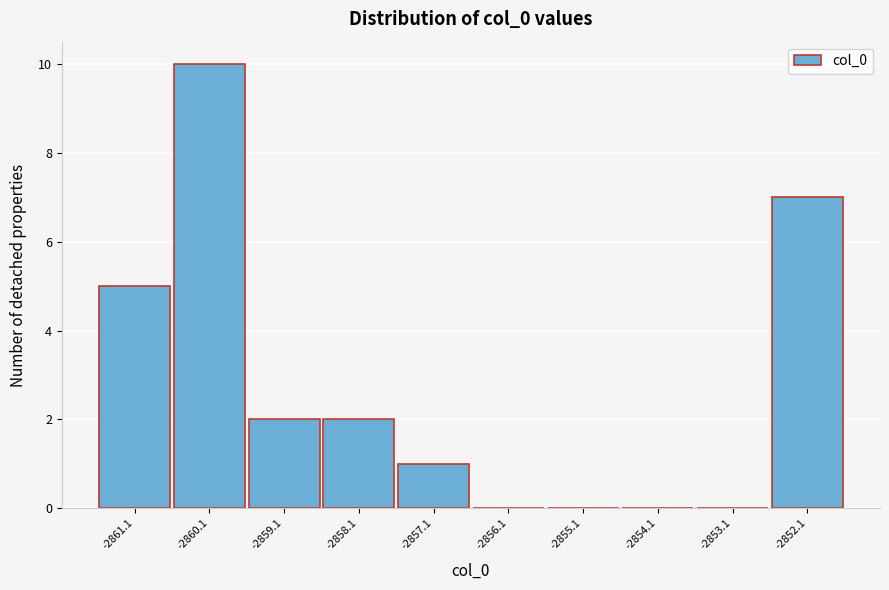

Reading left to right, list all the values displayed in this chart.

-2861.1=5	-2860.1=10	-2859.1=2	-2858.1=2	-2857.1=1	-2856.1=0	-2855.1=0	-2854.1=0	-2853.1=0	-2852.1=7